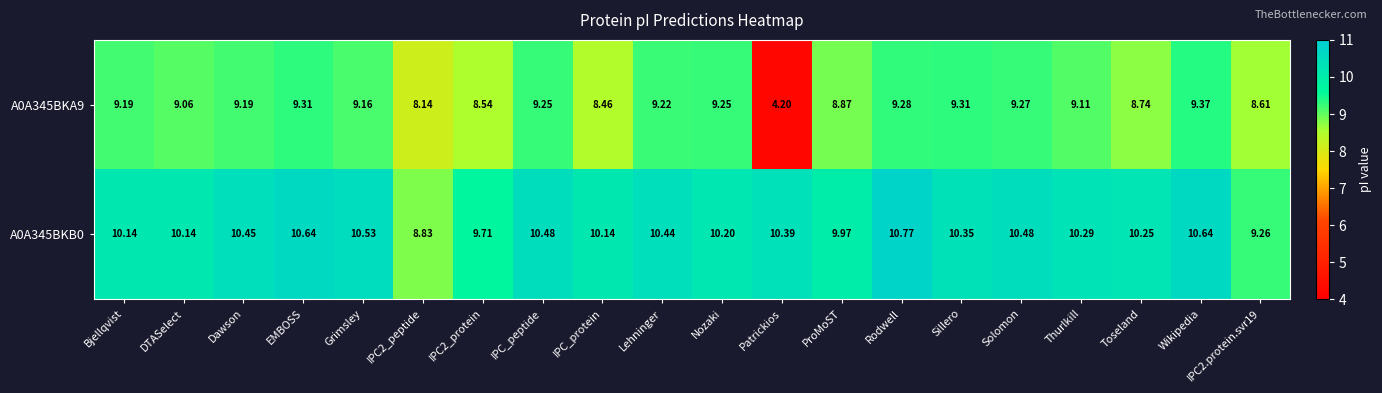

At which label does A0A345BKA9 first exceed 9?

Bjellqvist